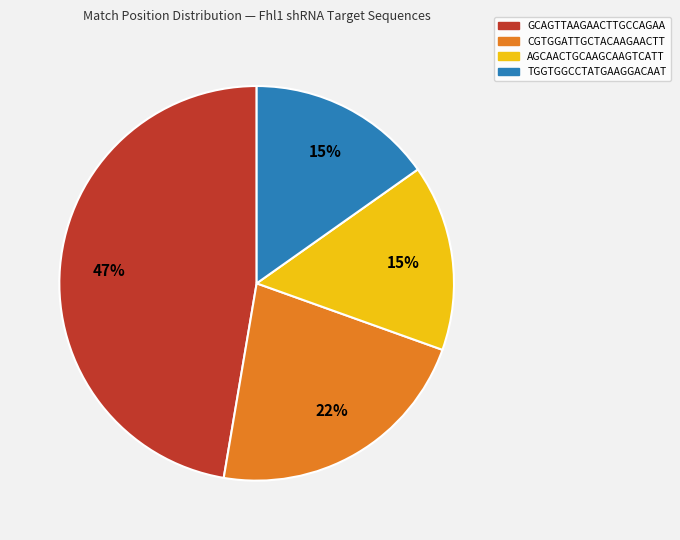

Is there a majority slice in this chart?

No